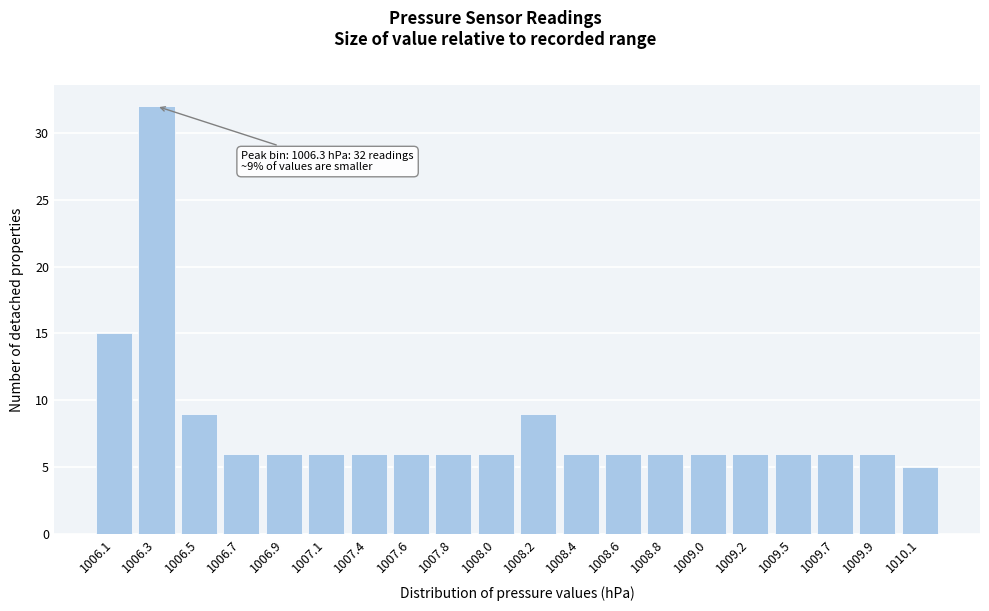

Reading left to right, list all the values displayed in this chart.

15	32	9	6	6	6	6	6	6	6	9	6	6	6	6	6	6	6	6	5